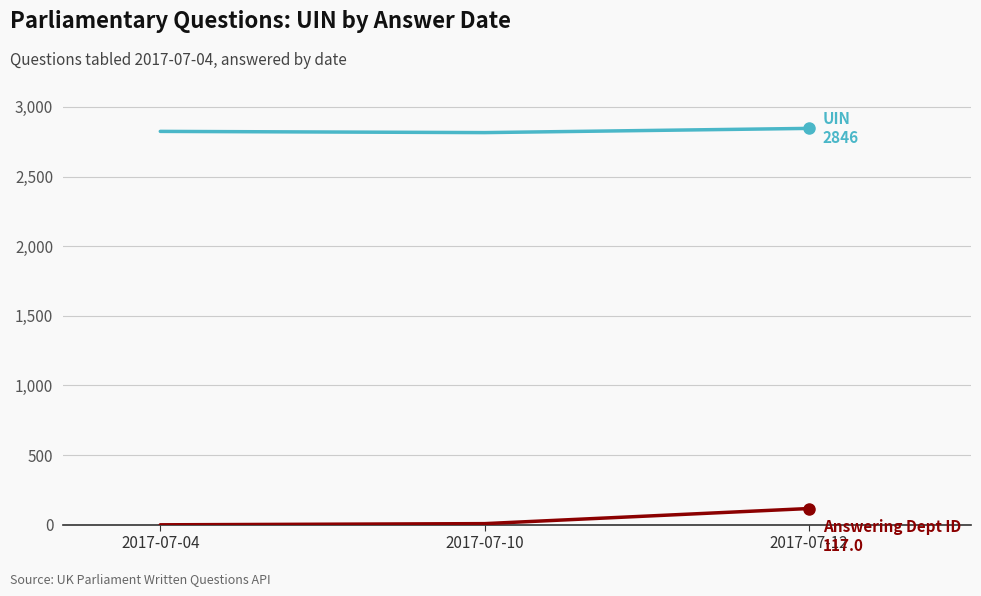

At which category is the sum across all series the highest?

2017-07-12